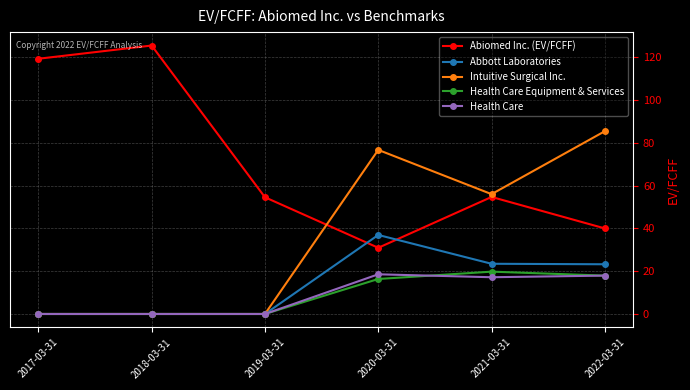

What is the sum of all Health Care values?

53.7